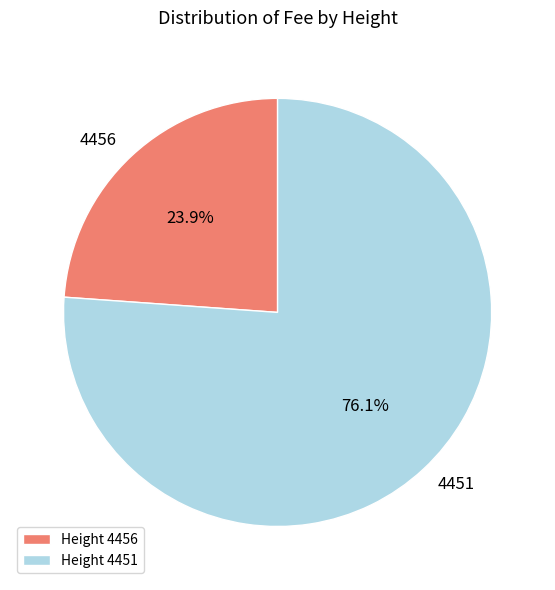

True or false: 4451 accounts for 76% of the total.

True